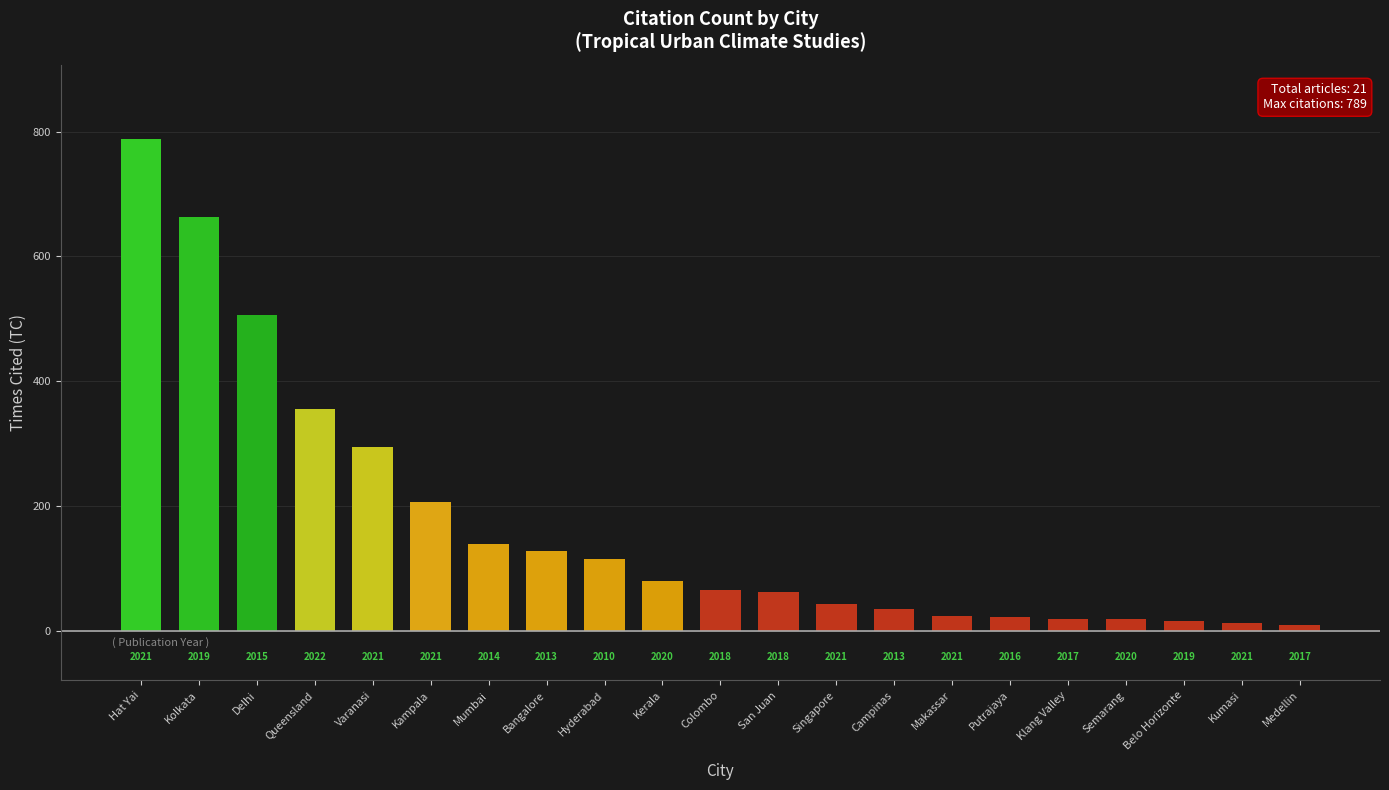

Reading left to right, what are all the values shown in this chart?

Hat Yai=789	Kolkata=663	Delhi=506	Queensland=355	Varanasi=295	Kampala=206	Mumbai=138	Bangalore=127	Hyderabad=115	Kerala=79	Colombo=65	San Juan=62	Singapore=42	Campinas=35	Makassar=24	Putrajaya=22	Klang Valley=19	Semarang=19	Belo Horizonte=15	Kumasi=12	Medellin=9